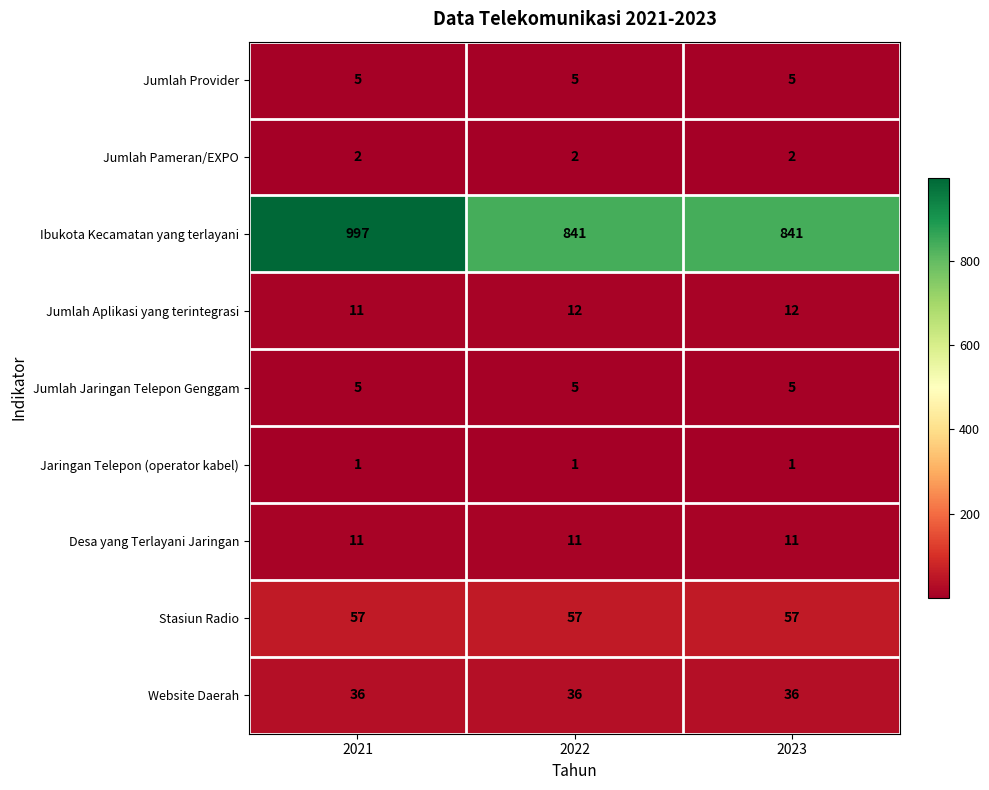

Which series has the widest spread of values?

Ibukota Kecamatan yang terlayani